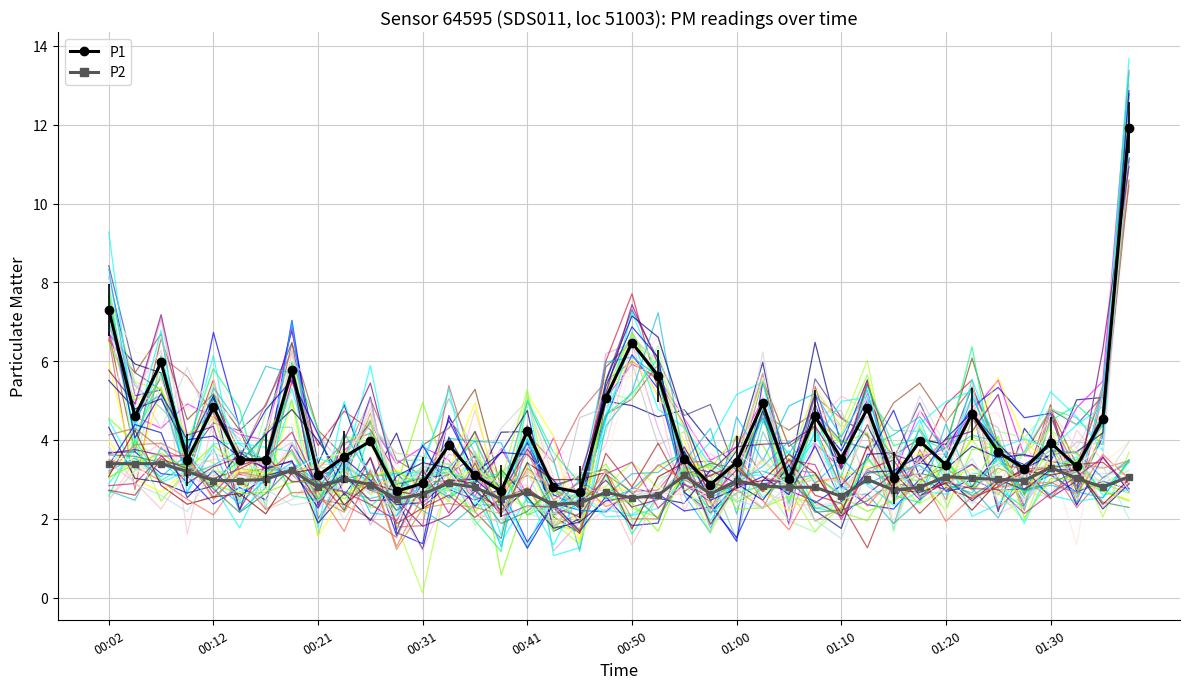

Where is P2 nearest to the value 2?

17